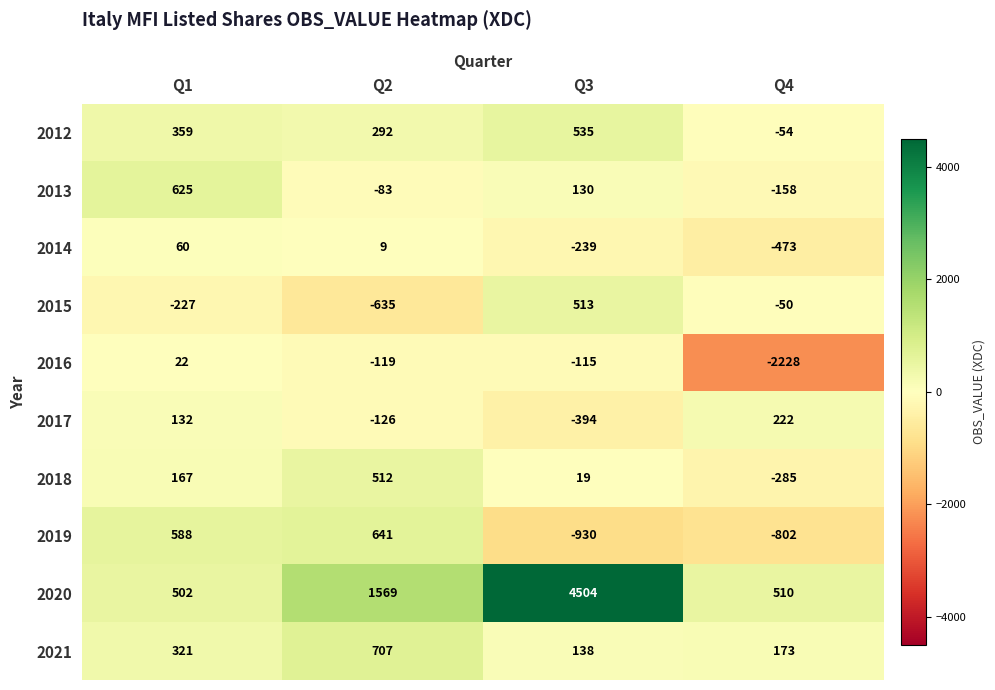

At how many categories does at least one series exceed 1990?

1